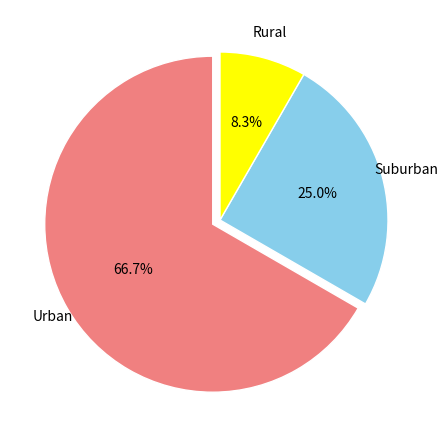

Does any single category account for the majority?

Yes